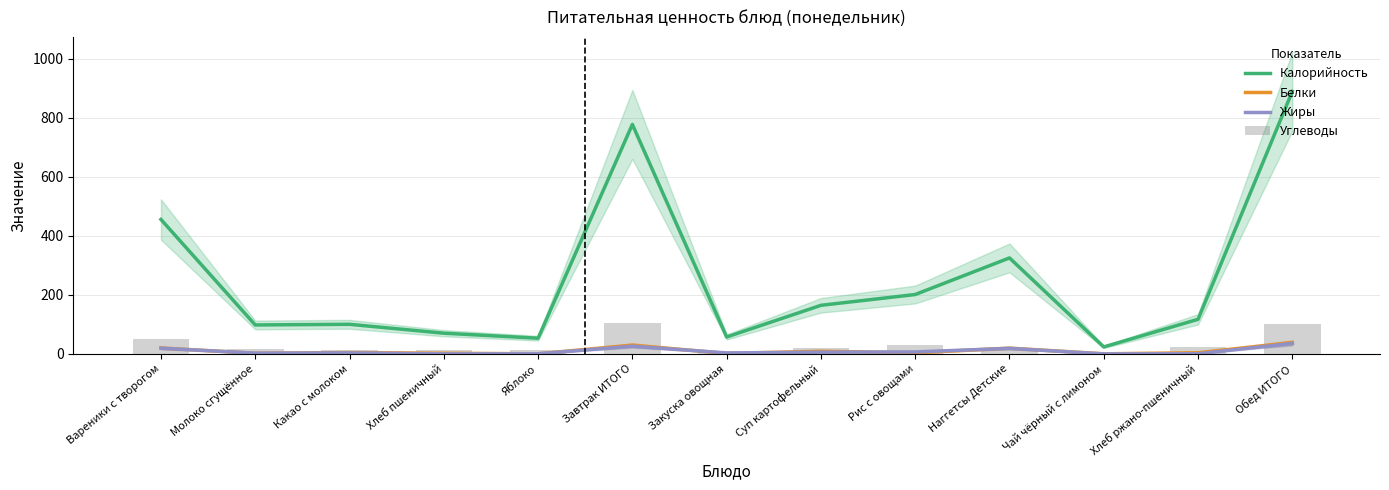

Reading left to right, extract all data points from this chart.

Калорийность: 455.9	98.2	100.4	70.3	53.3	778.1	57.4	164.8	201.4	325.5	23.7	117.4	890.2
Белки: 20.2	2.2	4.7	2.3	0.5	29.9	1.7	9.1	3.8	19.7	0.4	4.0	38.7
Жиры: 19.4	2.6	3.5	0.2	0.5	26.2	3.4	5.9	6.8	18.9	0.1	0.7	35.8
Углеводы: 50.1	16.7	12.5	14.8	11.8	105.9	4.9	18.8	31.2	19.2	5.2	23.8	103.1